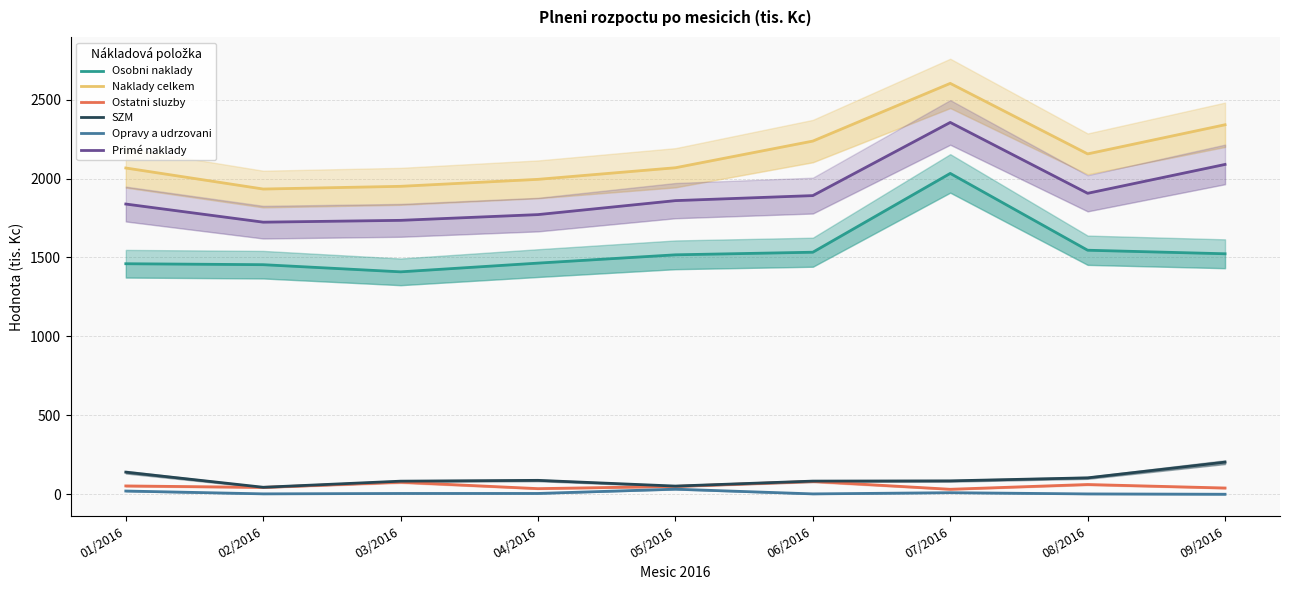

Is the value of Osobni naklady at 01/2016 greater than the value of Primé naklady at 01/2016?

No